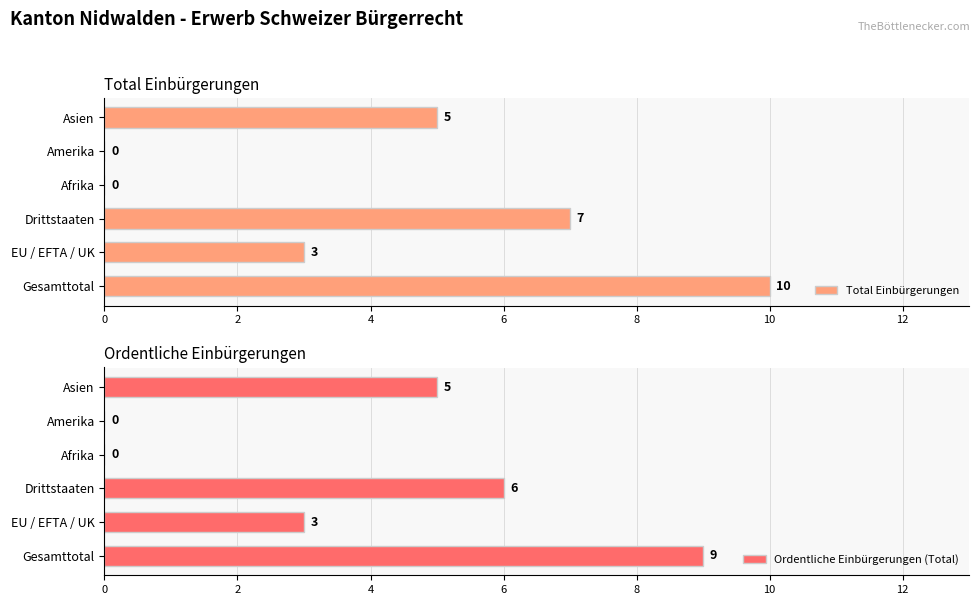

How many Total Einbürgerungen values are between 0 and 7?

5